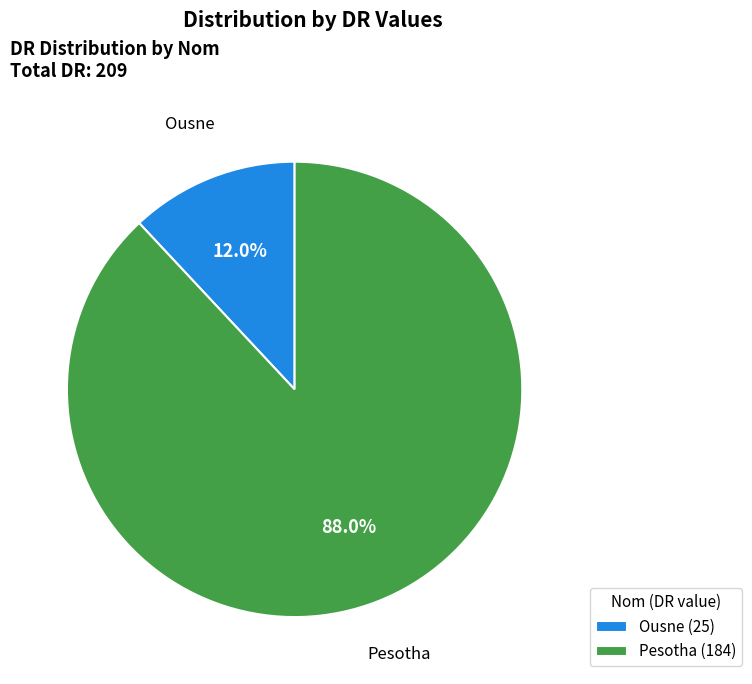

Between Pesotha and Ousne, which is larger?

Pesotha